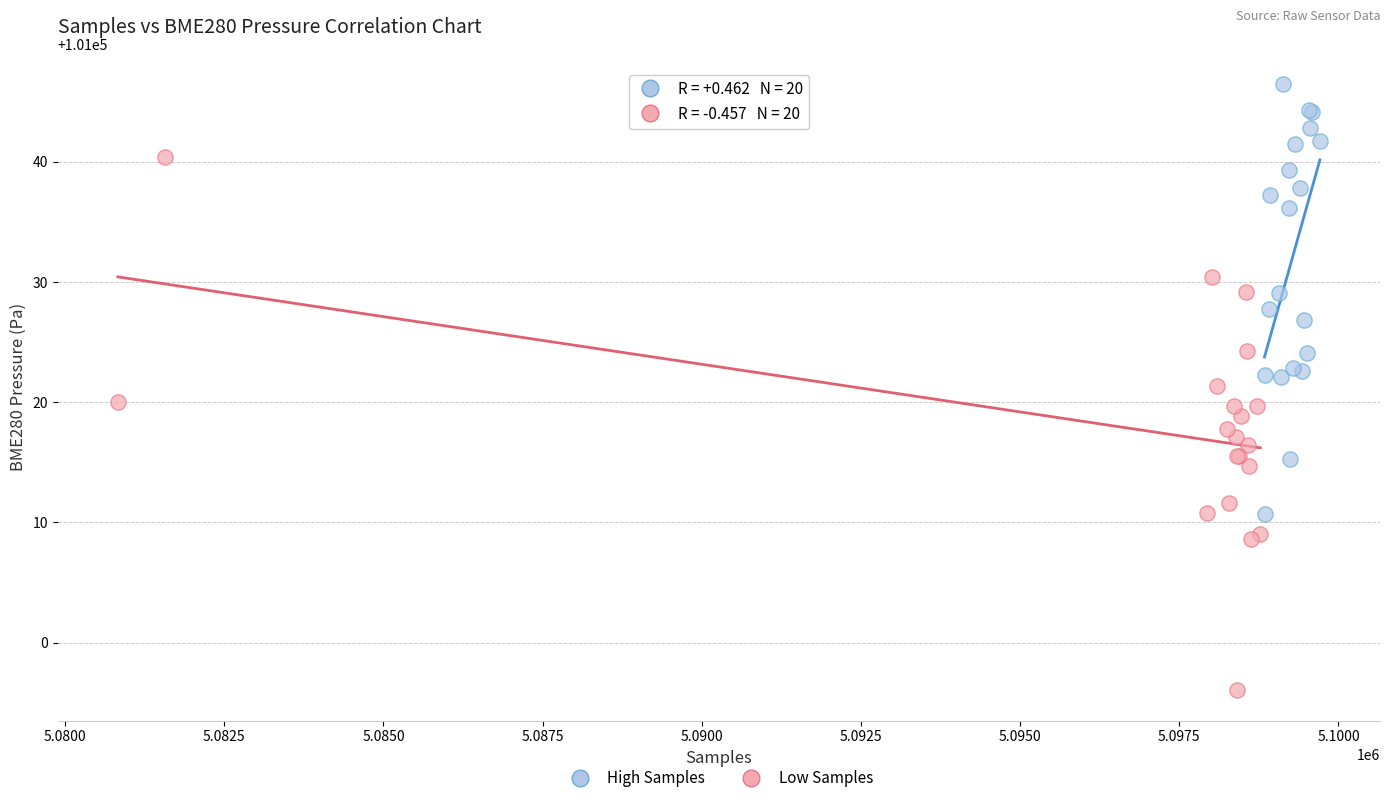

Which series reaches the maximum Y coordinate?

High Samples